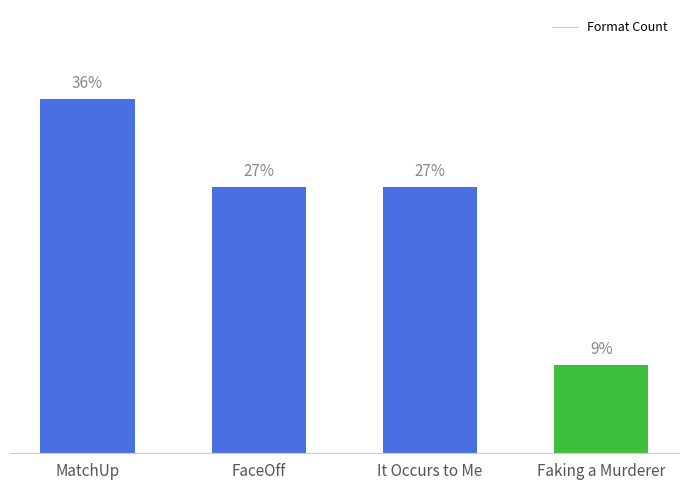

Does the chart contain any negative values?

No